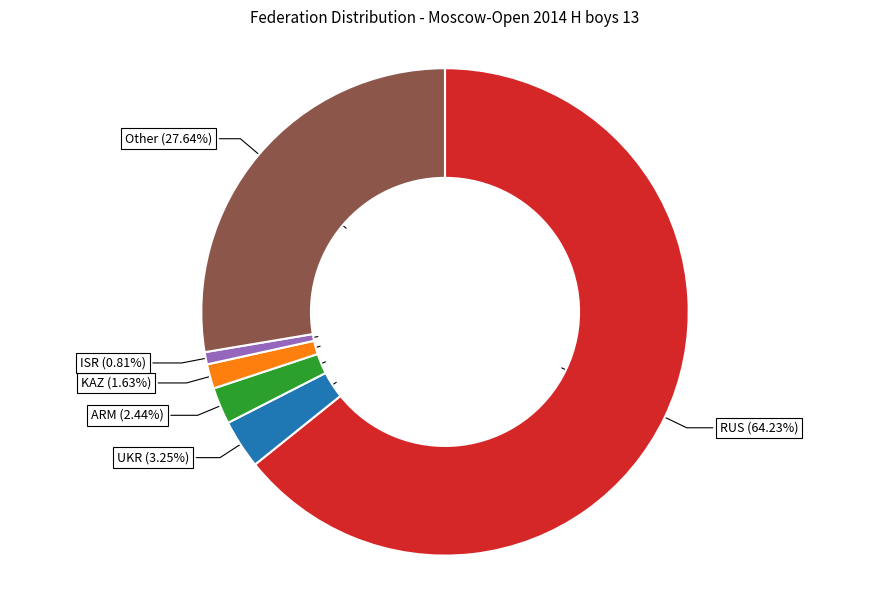

What is the total percentage of RUS and ARM?

66.7%